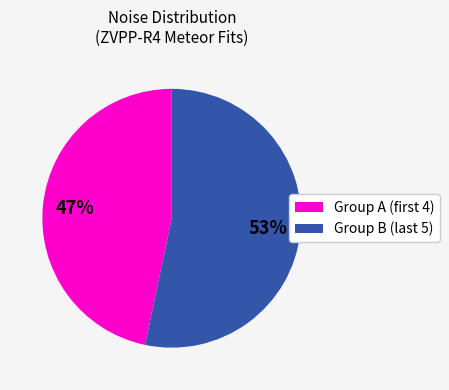

To the nearest percent, what is the average slice percentage?

50%